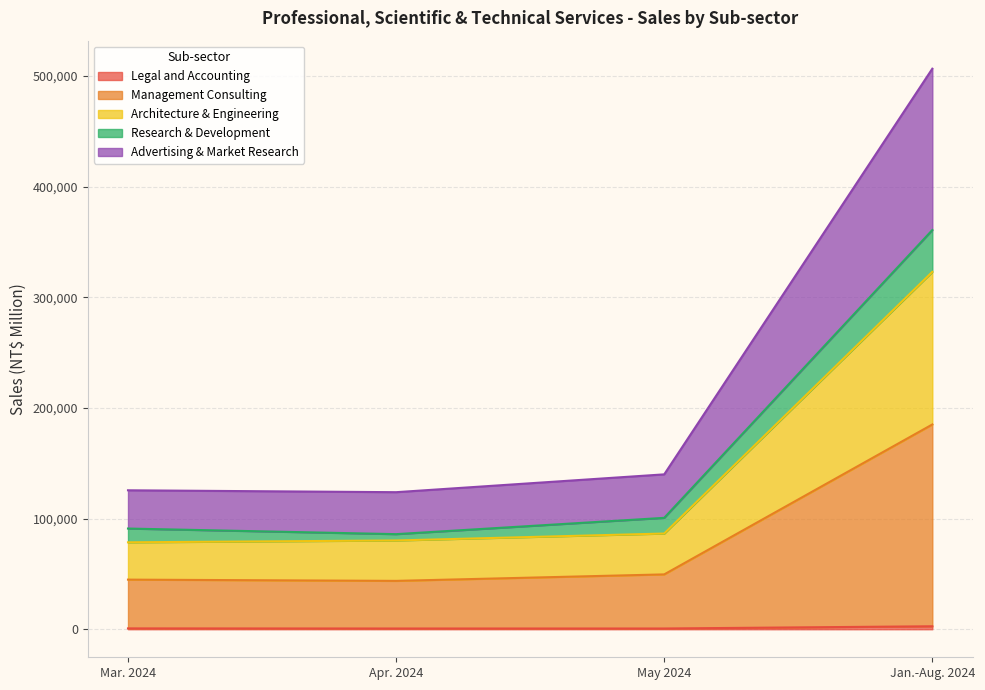

How many lines are shown in the chart?

5